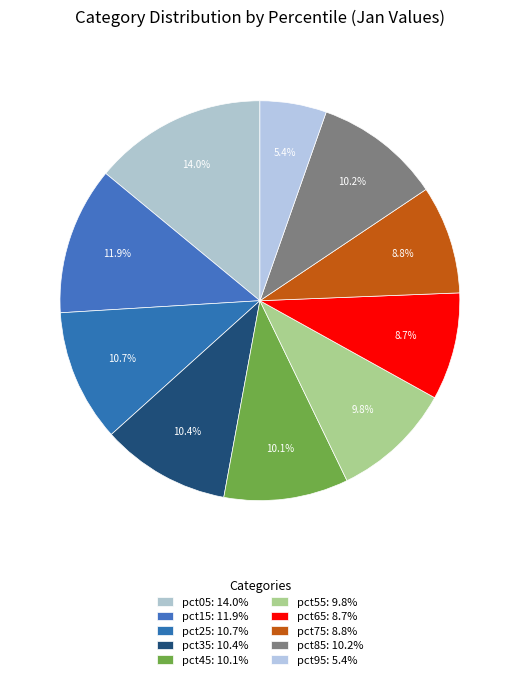

To the nearest percent, what portion does pct15 represent?

12%